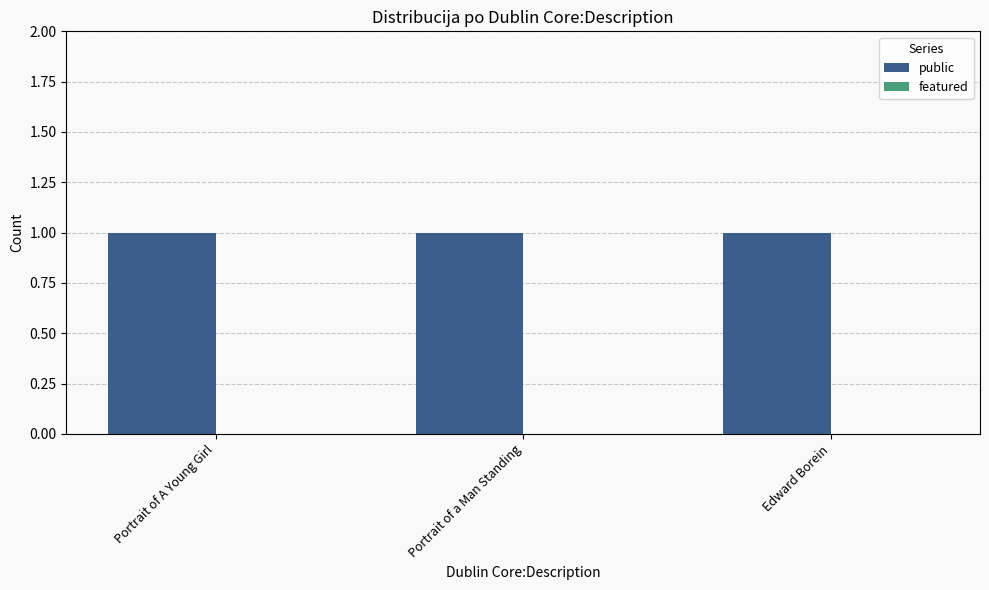

What is the sum of the public values at Edward Borein and Portrait of A Young Girl?

2